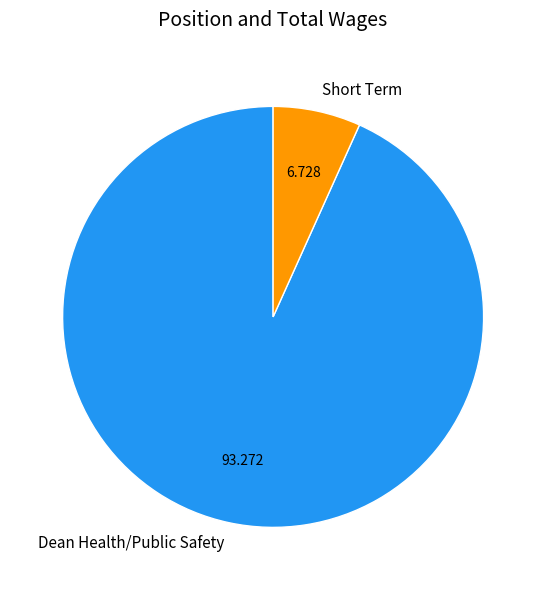

What is the smallest slice in the pie chart?

Short Term